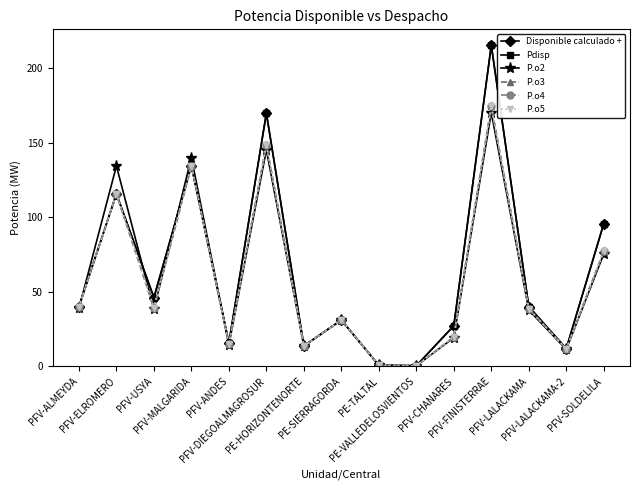

How many values in the Pdisp series exceed 40?

7